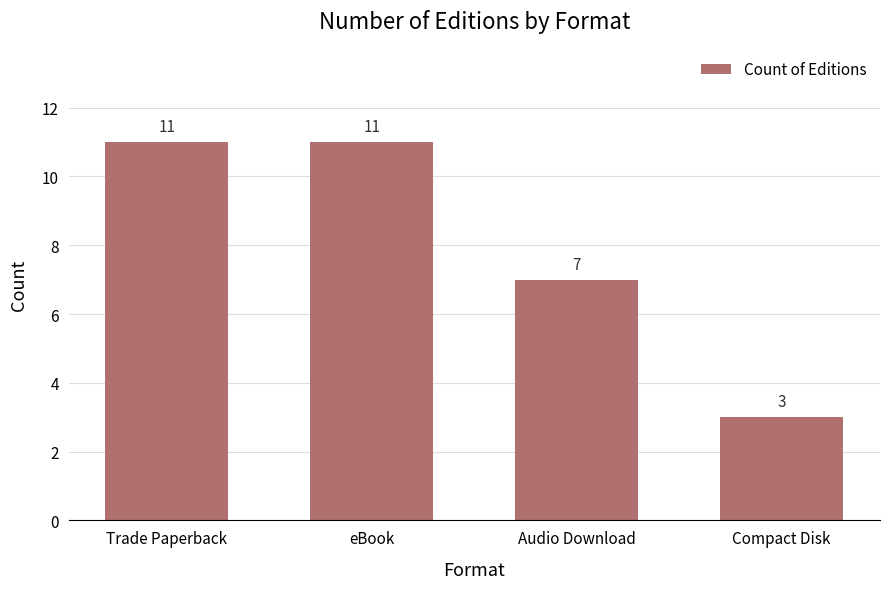

Reading right to left, list all the values displayed in this chart.

3	7	11	11